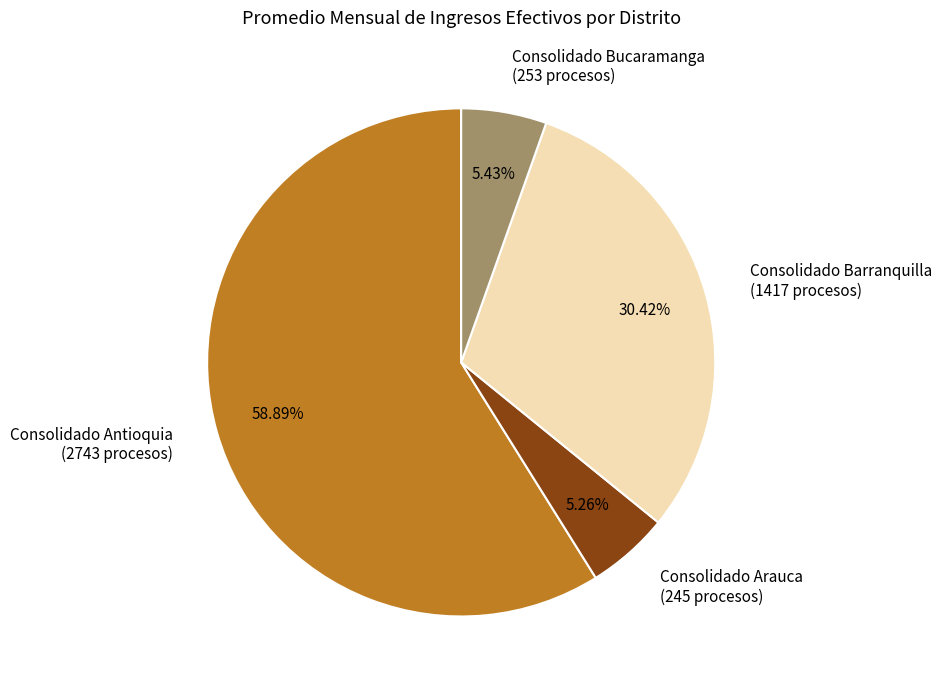

Between Consolidado Arauca (245 procesos) and Consolidado Antioquia (2743 procesos), which is larger?

Consolidado Antioquia (2743 procesos)